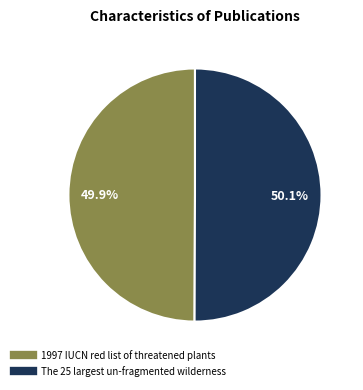

To the nearest percent, what percentage of the pie is The 25 largest un-fragmented wilderness?

50%